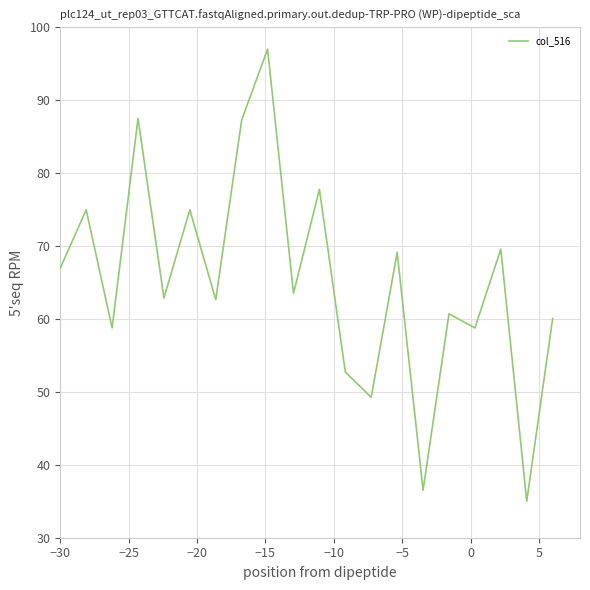

What is the smallest value displayed?

35.0